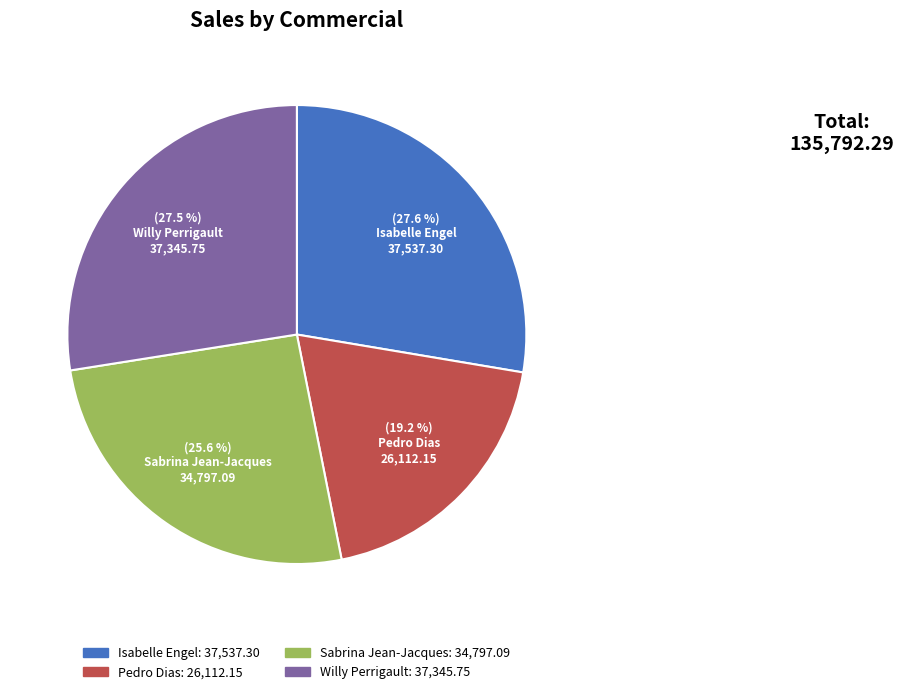

What percentage is NOT represented by Sabrina Jean-Jacques?

74.4%